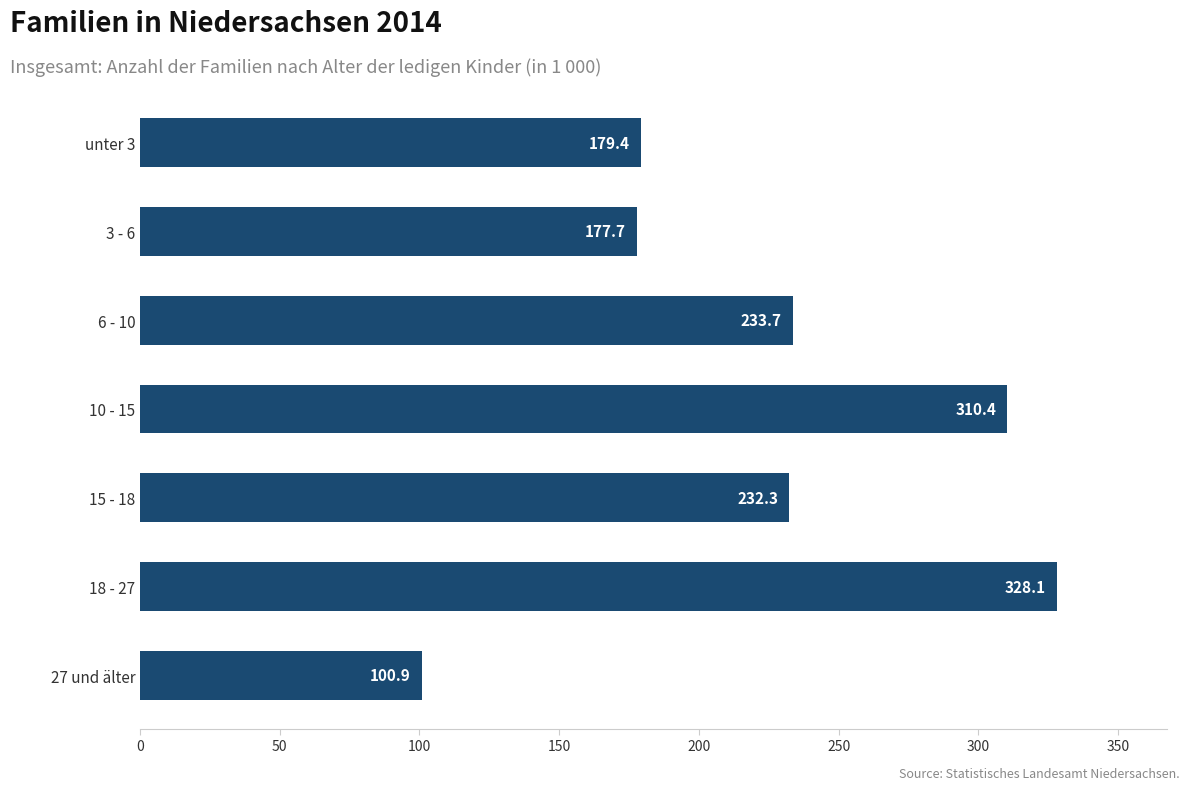

Reading top to bottom, what are all the values shown in this chart?

179.4	177.7	233.7	310.4	232.3	328.1	100.9